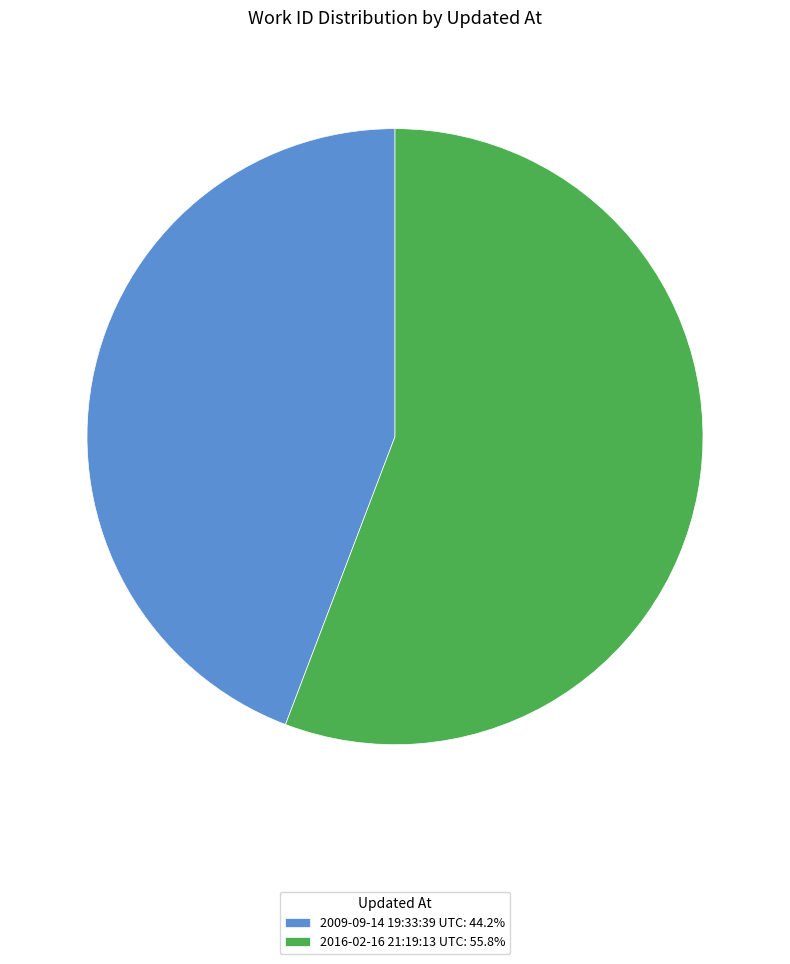

Approximately how many times larger is the value at 2016-02-16 21:19:13 UTC compared to 2009-09-14 19:33:39 UTC?

1.3